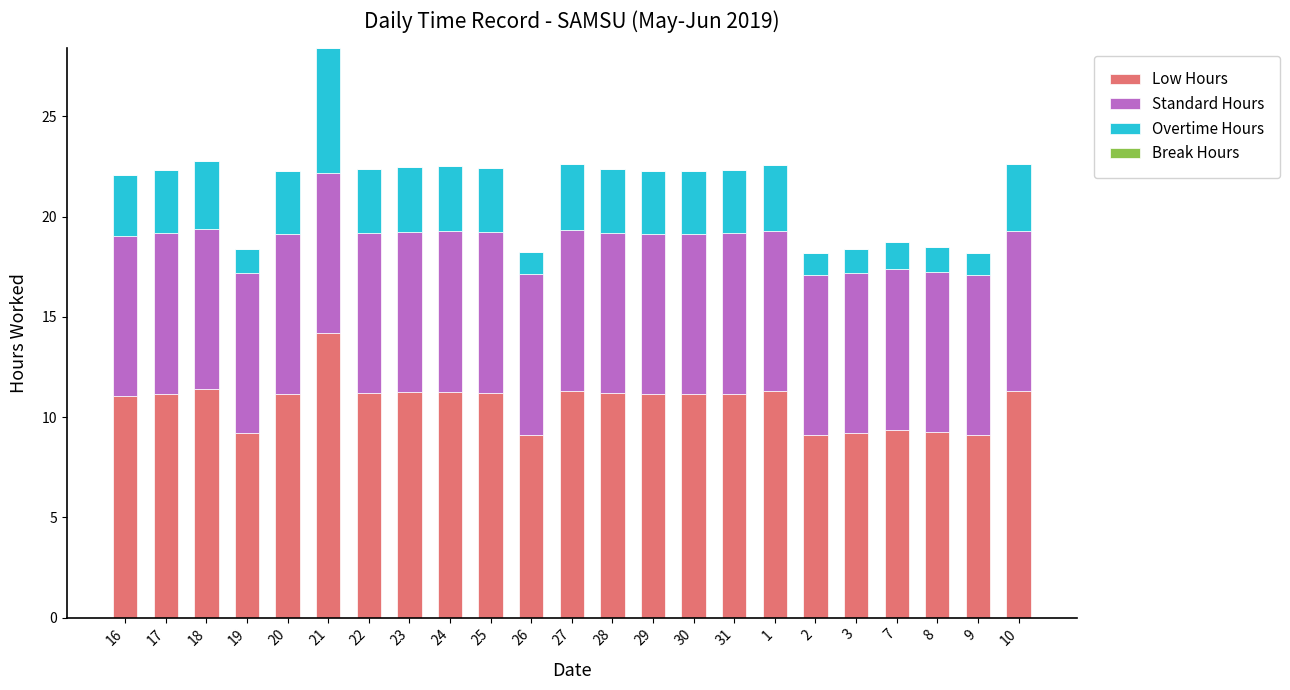

At which category is the sum across all series the highest?

21